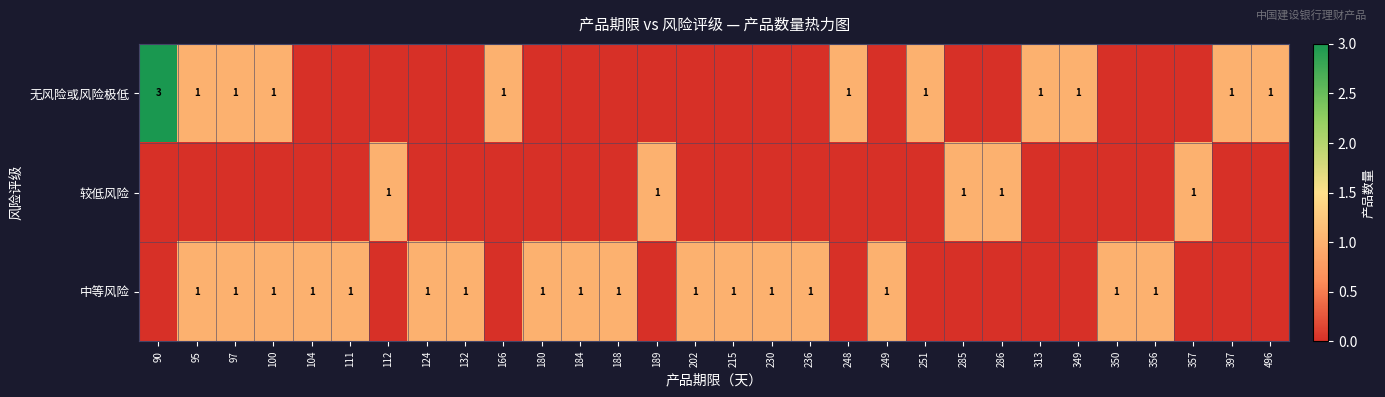

The 中等风险 series shows 1 at 356. True or false?

True